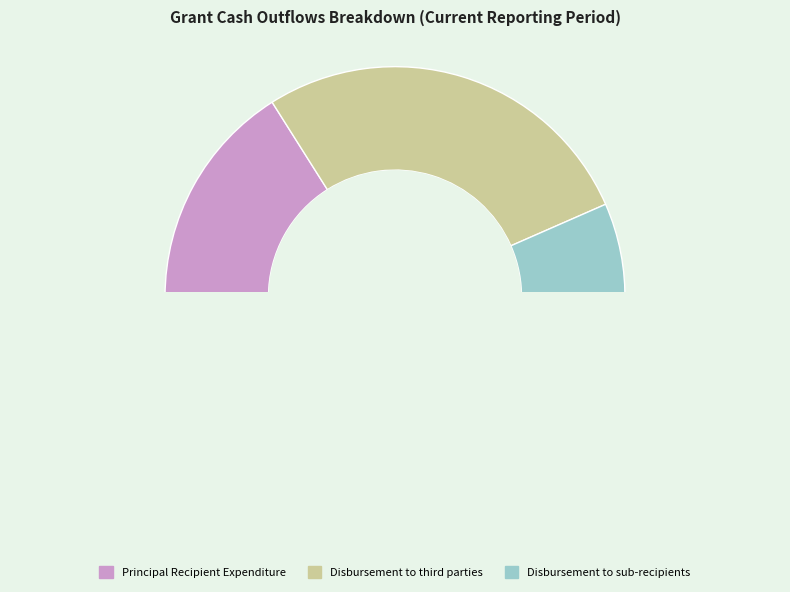

How many segments does this pie chart have?

3